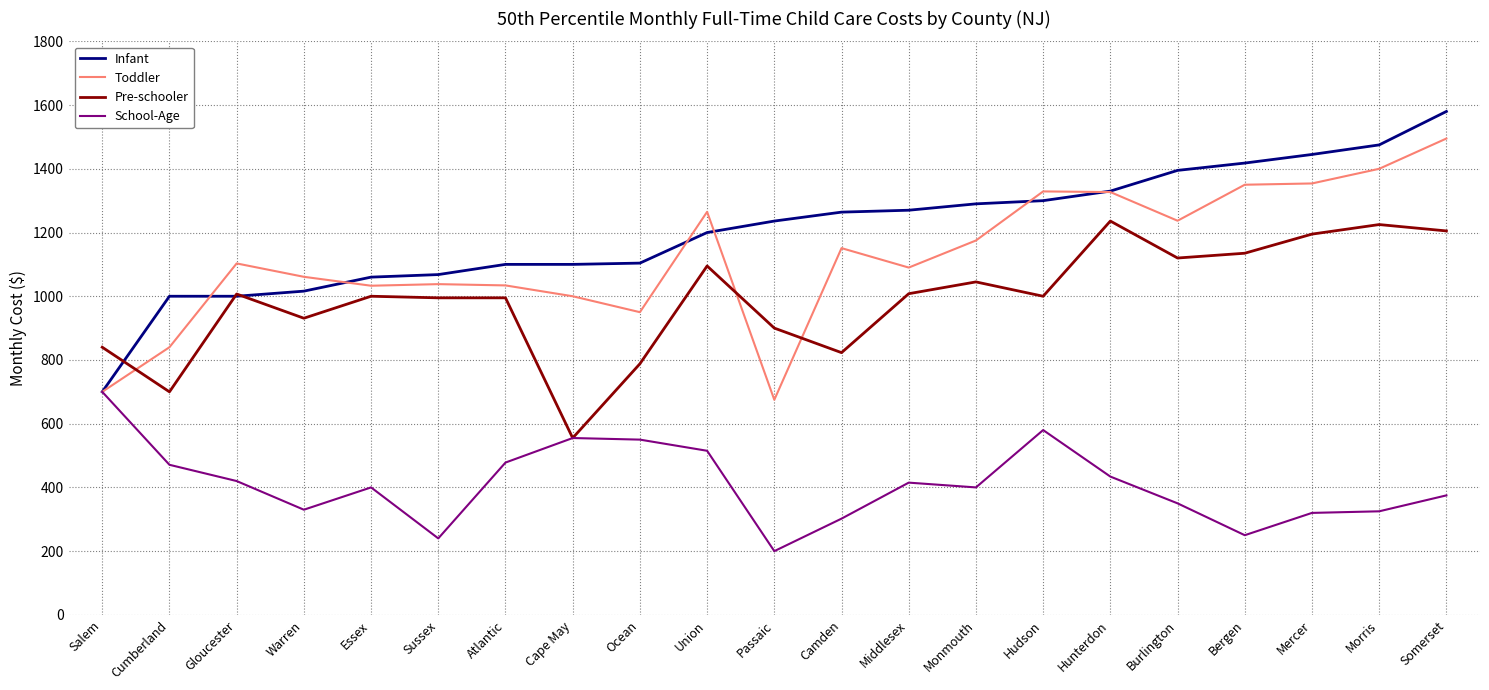

What is the average value of the School-Age series?

410